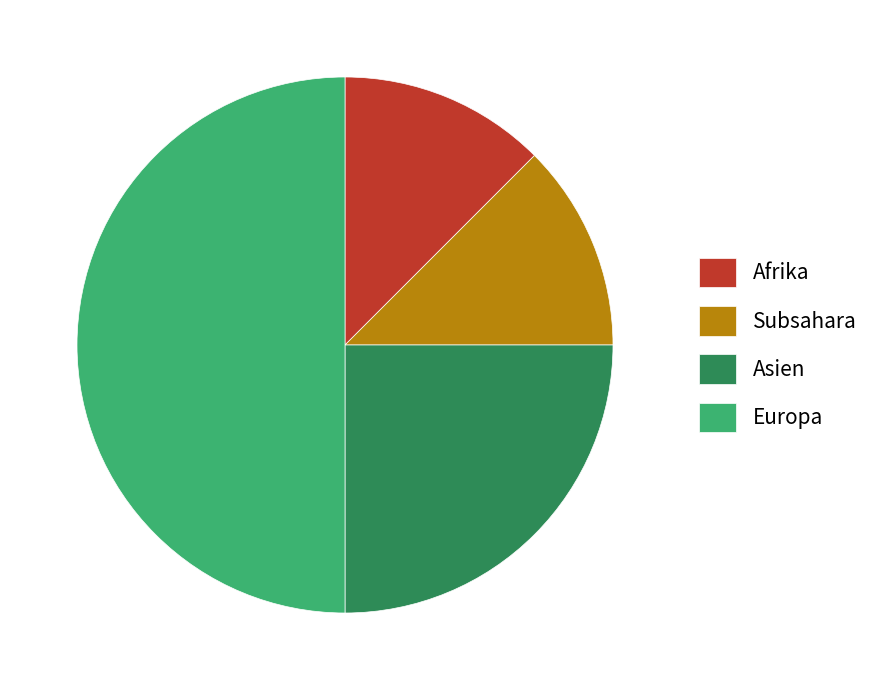

How many slices are in this pie chart?

4